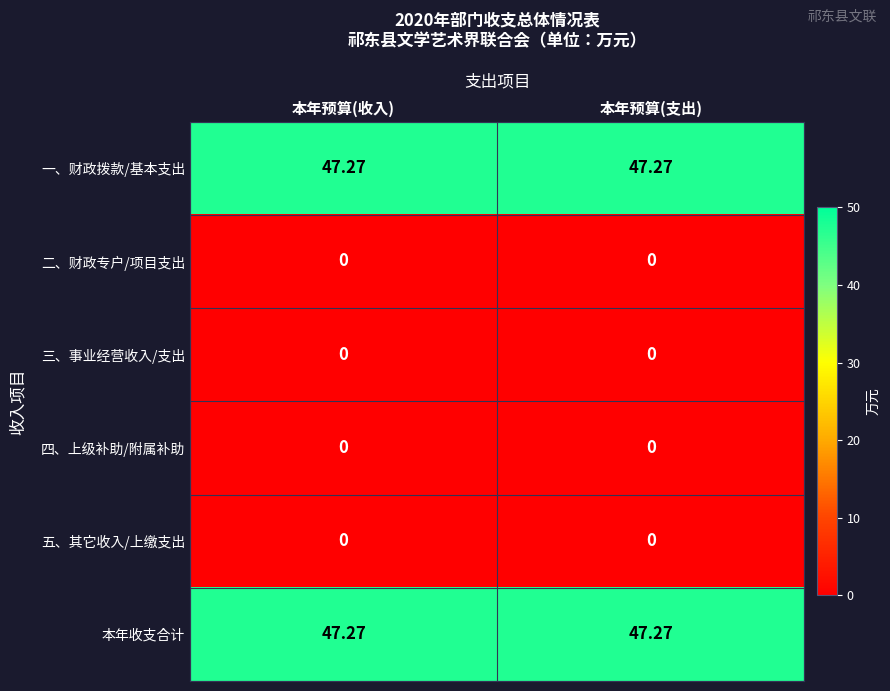

Which label corresponds to the smallest value in the chart?

本年预算(收入)